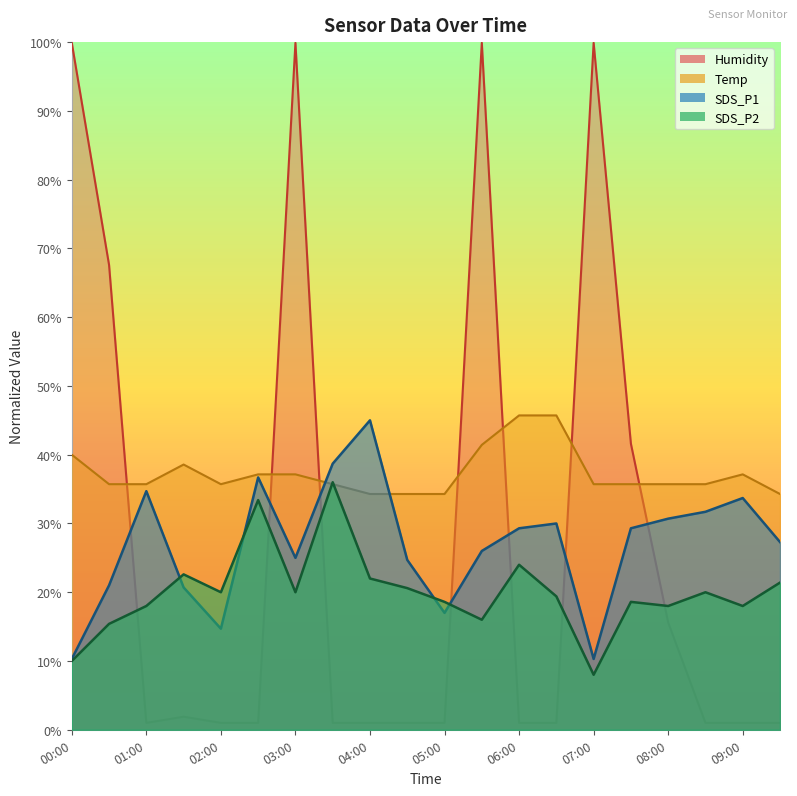

How many times do SDS_P1 and Humidity cross each other?

7